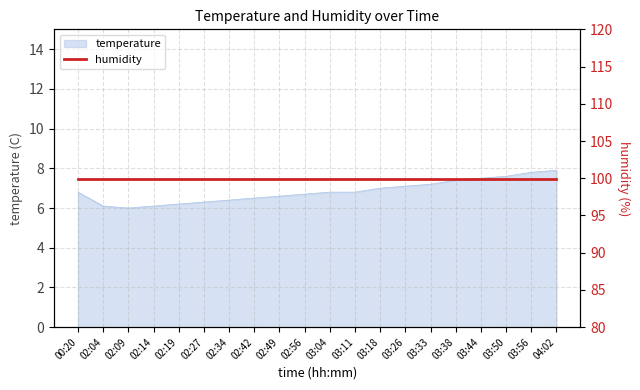

Does the chart display data point markers on the line(s)?

No